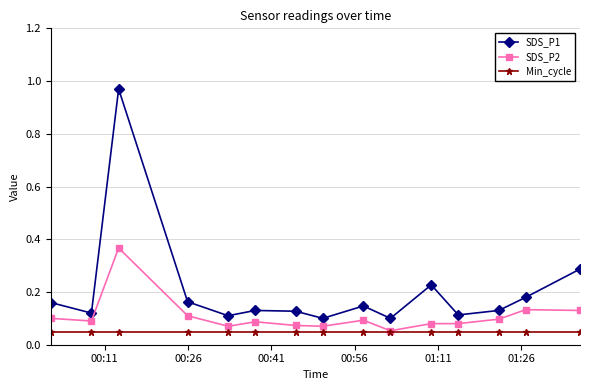

At how many categories does at least one series exceed 0?

15